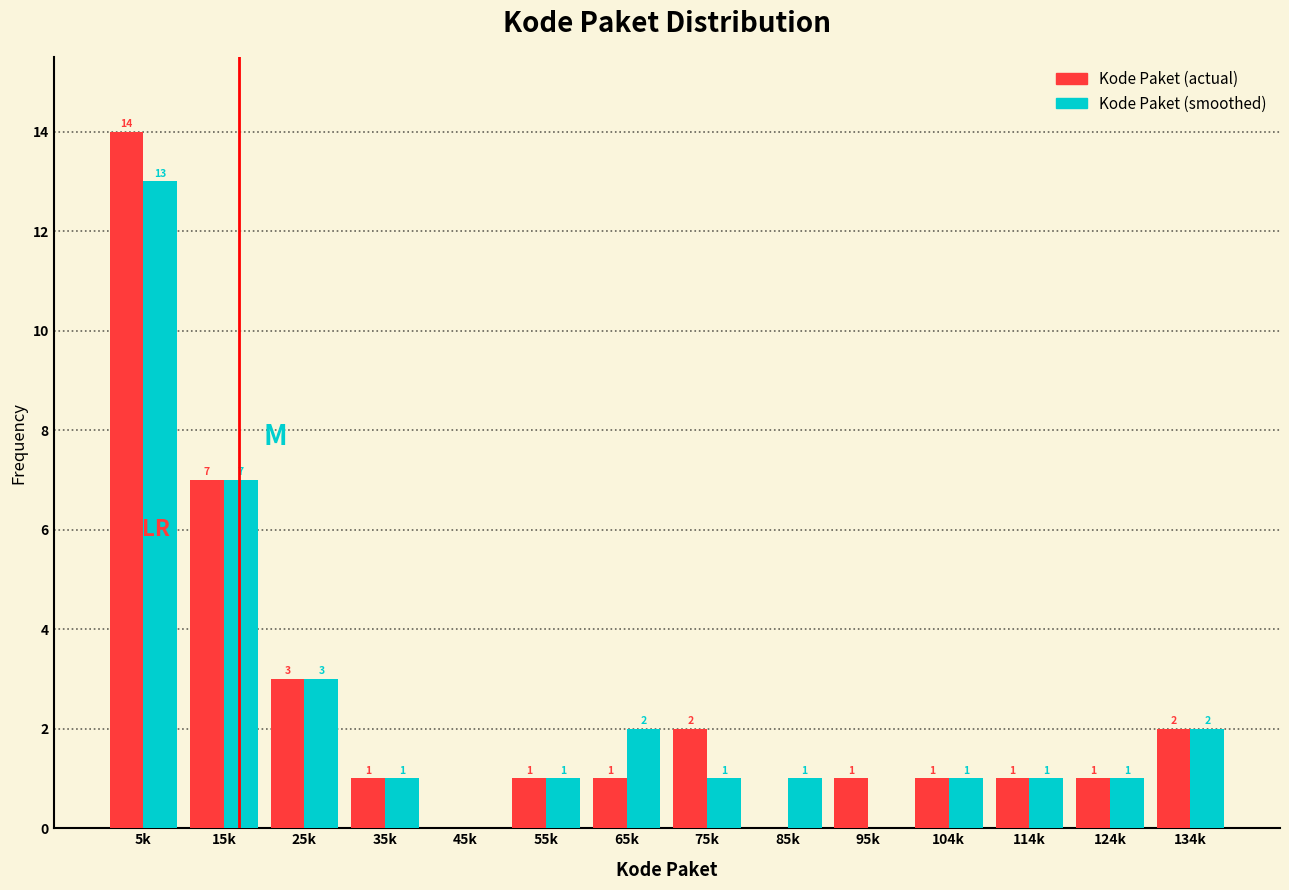

Reading left to right, what are all the values shown in this chart?

Kode Paket (actual): 5k=14	15k=7	25k=3	35k=1	45k=0	55k=1	65k=1	75k=2	85k=0	95k=1	104k=1	114k=1	124k=1	134k=2
Kode Paket (smoothed): 5k=13	15k=7	25k=3	35k=1	45k=0	55k=1	65k=2	75k=1	85k=1	95k=0	104k=1	114k=1	124k=1	134k=2